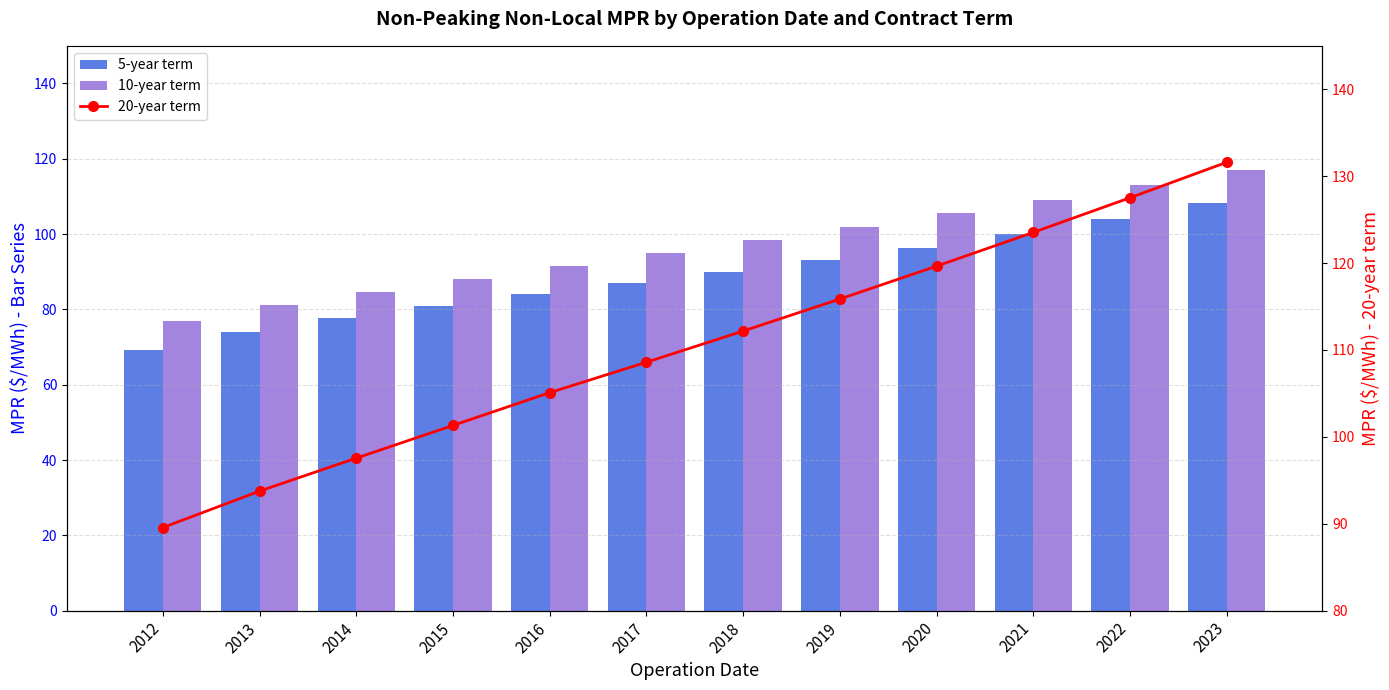

Between 2015 and 2022, which series saw the biggest shift?

20-year term